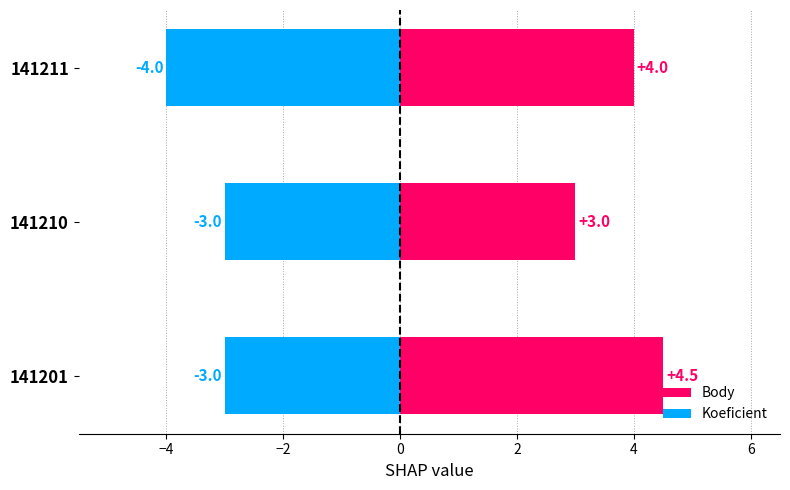

Which series has the largest range (max minus min)?

Body